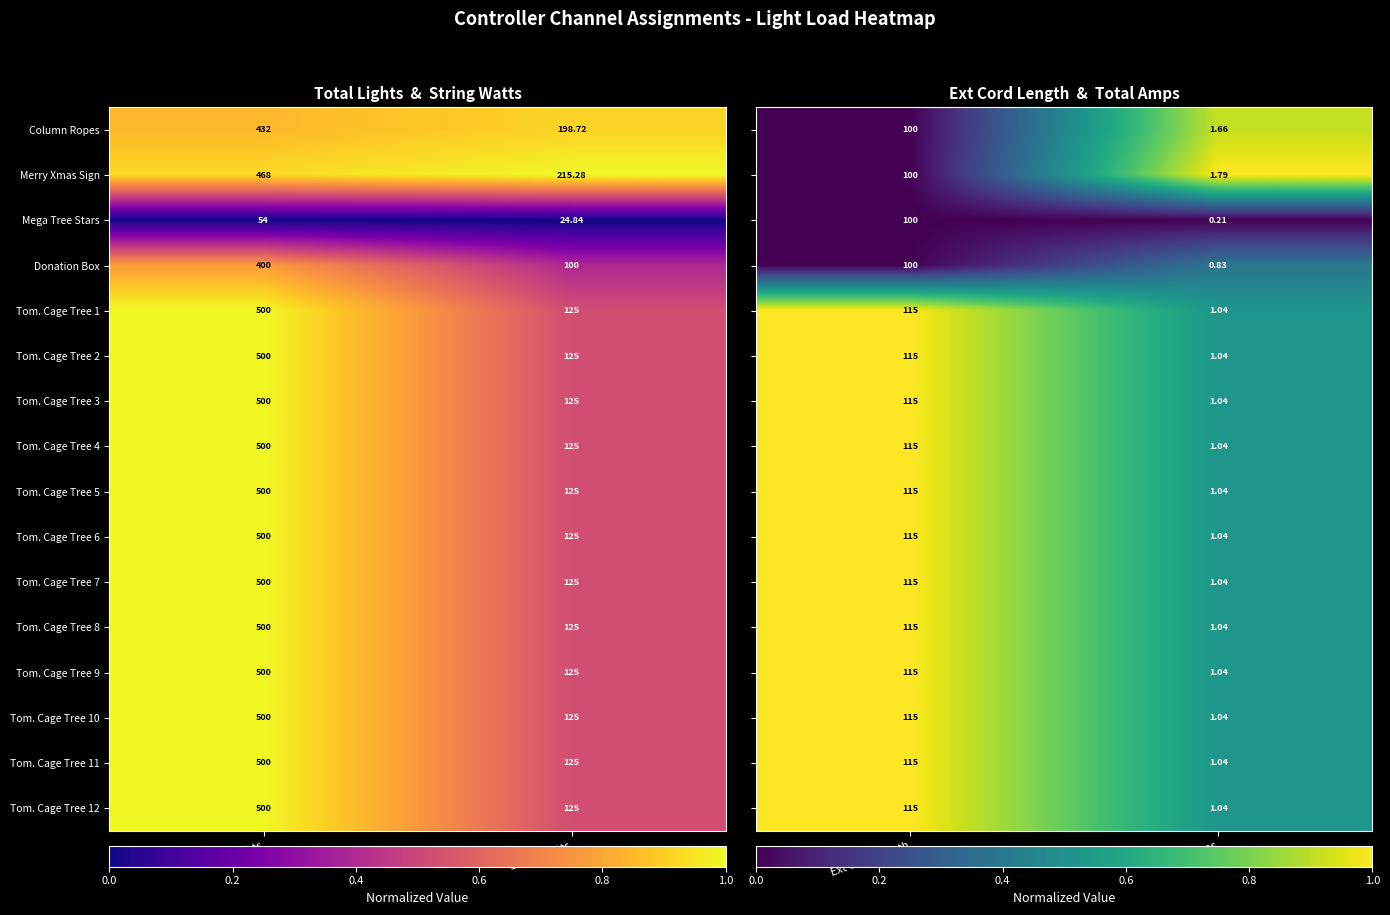

Where is Tom. Cage Tree 1 nearest to the value 312?

String Watts